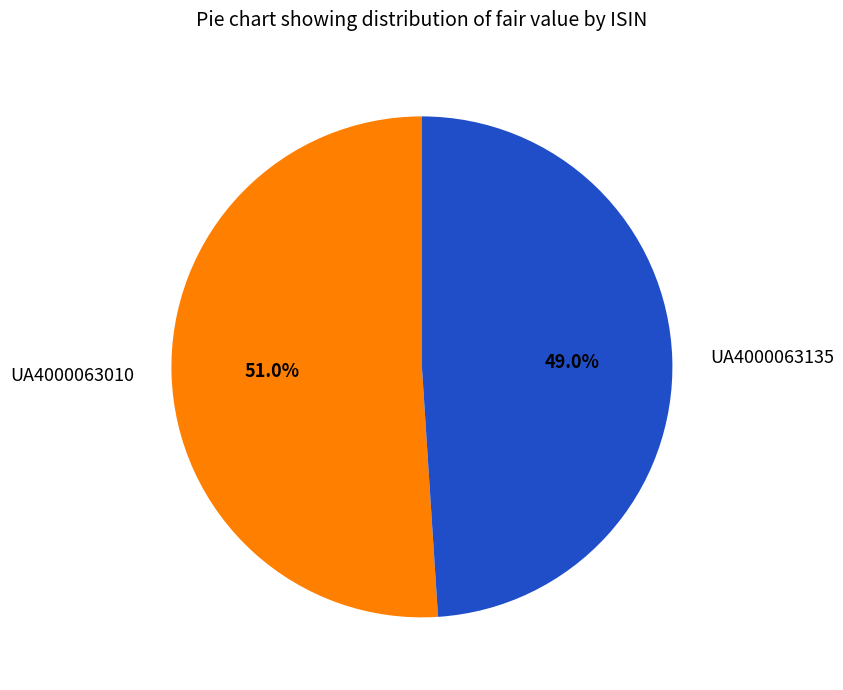

Is there a majority slice in this chart?

Yes